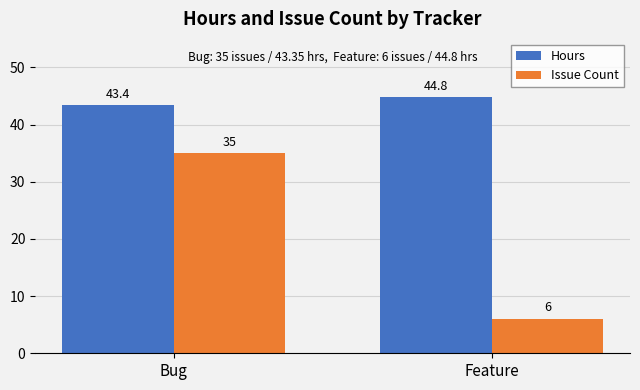

What is the label of the 1st bar from the right?

Feature